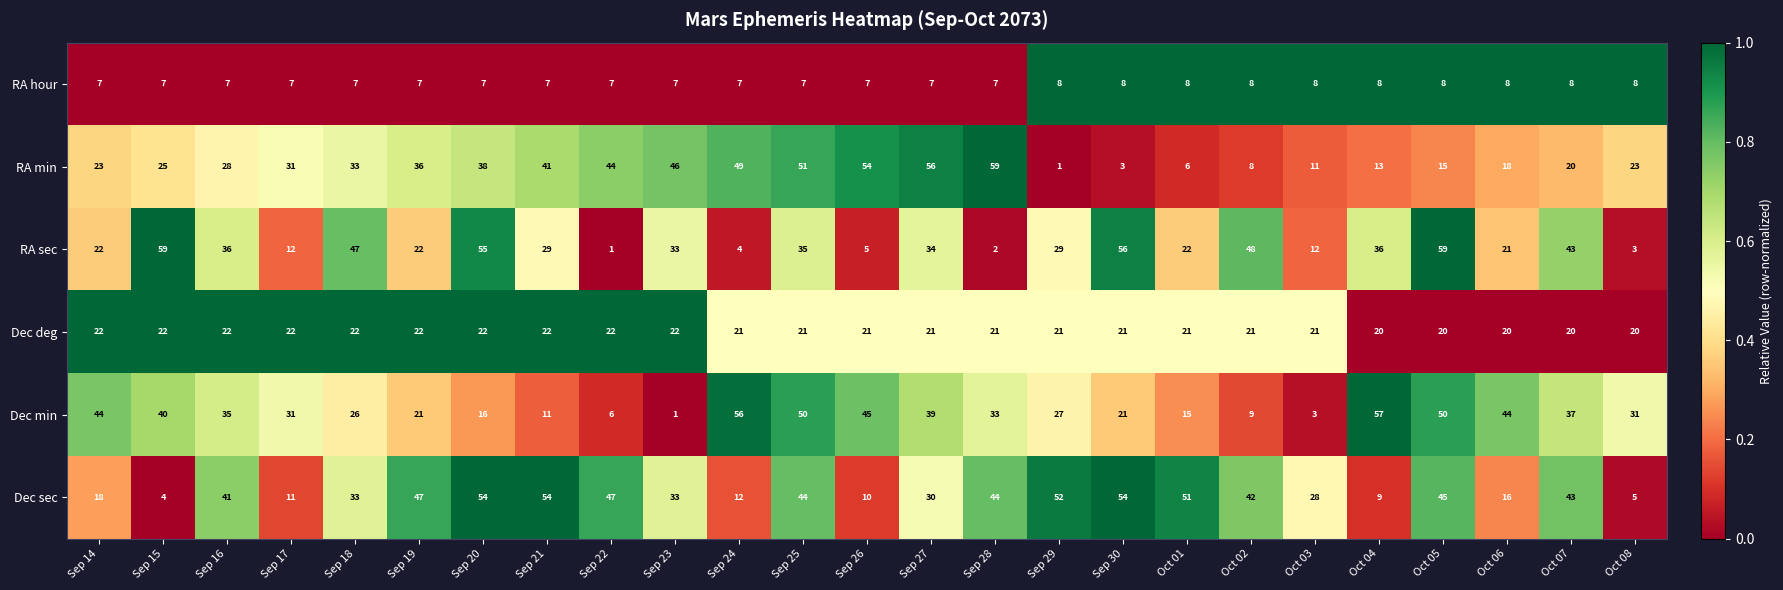

What value does the RA hour series have at Oct 01?

8